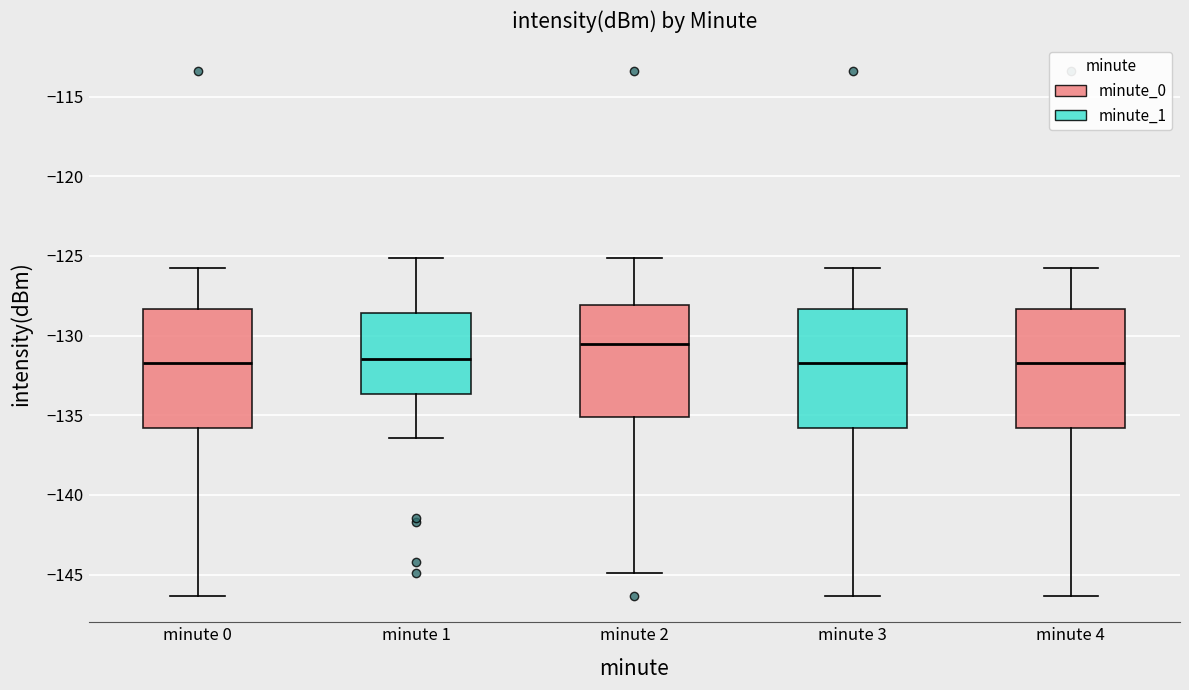

Reading left to right, read every box against the y-axis: the position of its median line, the range the box covers, and the ends of its whiskers. The values are not printed on the chart, so give them approximately, as read against the axis.

minute 0: median -131.5, box -136.0 to -128.5, whiskers -146.5 to -125.5
minute 1: median -131.5, box -133.5 to -128.5, whiskers -136.5 to -125.0
minute 2: median -130.5, box -135.0 to -128.0, whiskers -145.0 to -125.0
minute 3: median -131.5, box -136.0 to -128.5, whiskers -146.5 to -125.5
minute 4: median -131.5, box -136.0 to -128.5, whiskers -146.5 to -125.5